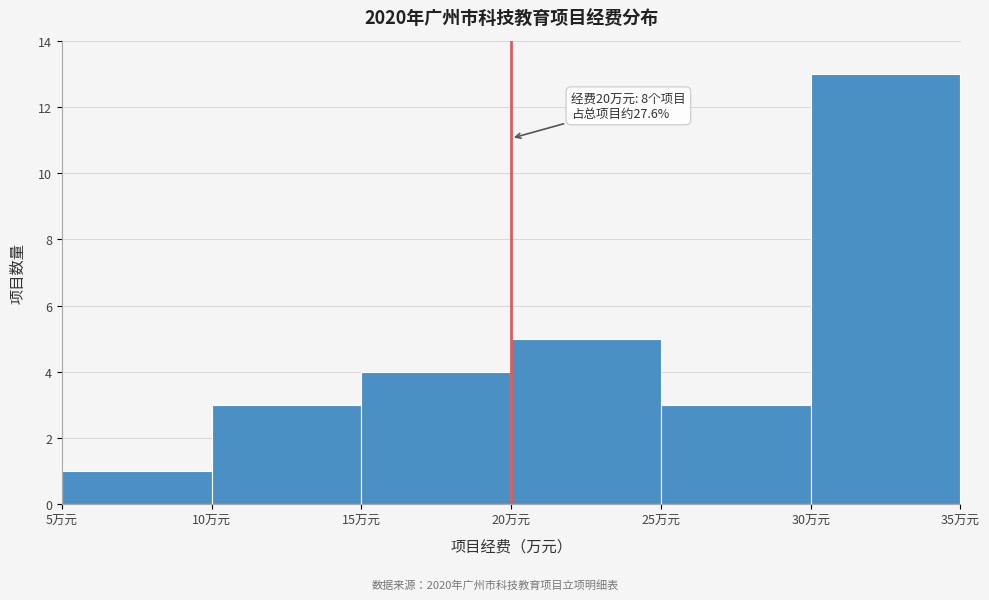

Over which range of the x-axis is the bar tallest?

30 to 35